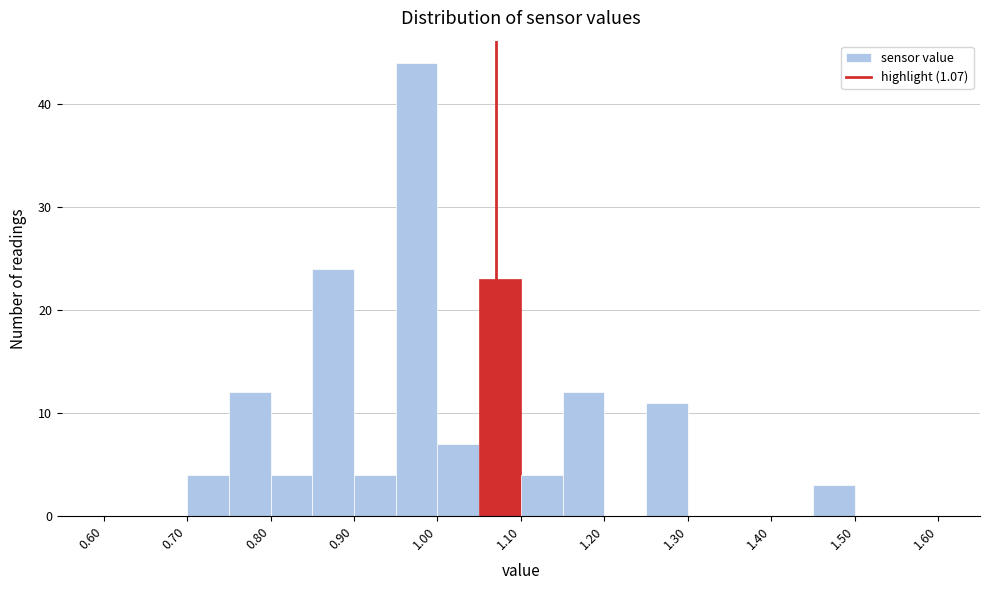

Reading left to right, list every bar in this chart as the range it spans on the x-axis followed by its height. The values are not printed on the chart, so give them approximately, as read against the axis.

0.60 to 0.65: 0
0.65 to 0.70: 0
0.70 to 0.75: 4
0.75 to 0.80: 12
0.80 to 0.85: 4
0.85 to 0.90: 24
0.90 to 0.95: 4
0.95 to 1.00: 44
1.00 to 1.05: 7
1.05 to 1.10: 23
1.10 to 1.15: 4
1.15 to 1.20: 12
1.20 to 1.25: 0
1.25 to 1.30: 11
1.30 to 1.35: 0
1.35 to 1.40: 0
1.40 to 1.45: 0
1.45 to 1.50: 3
1.50 to 1.55: 0
1.55 to 1.60: 0